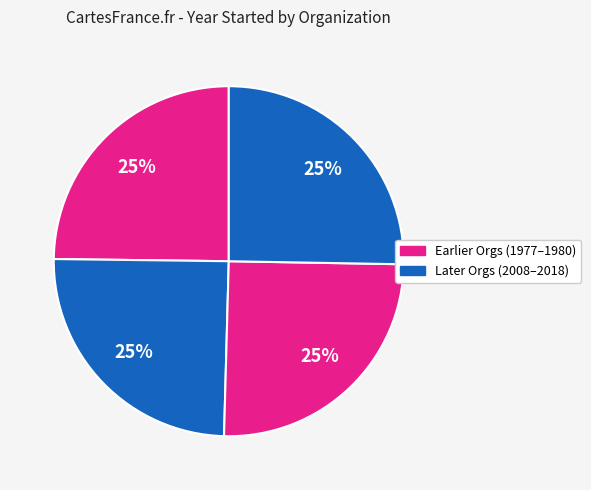

How many segments does this pie chart have?

4